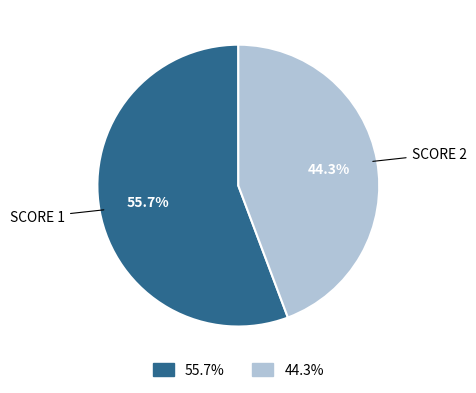

Does any single category account for the majority?

Yes